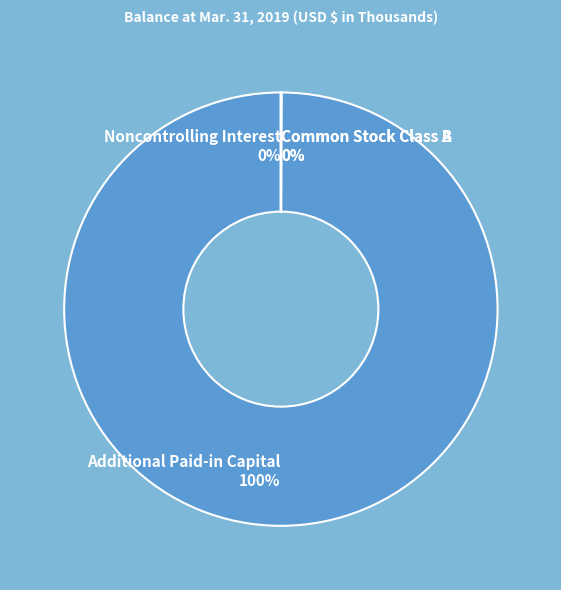

Which category accounts for the majority?

Additional Paid-in Capital